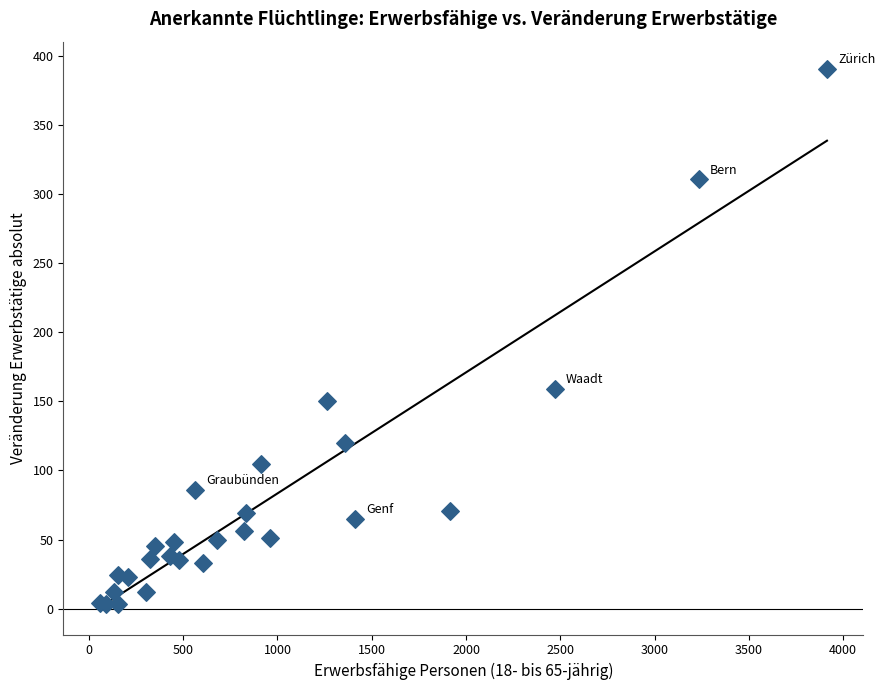

What Y value in the scatter plot is closest to 197?

159